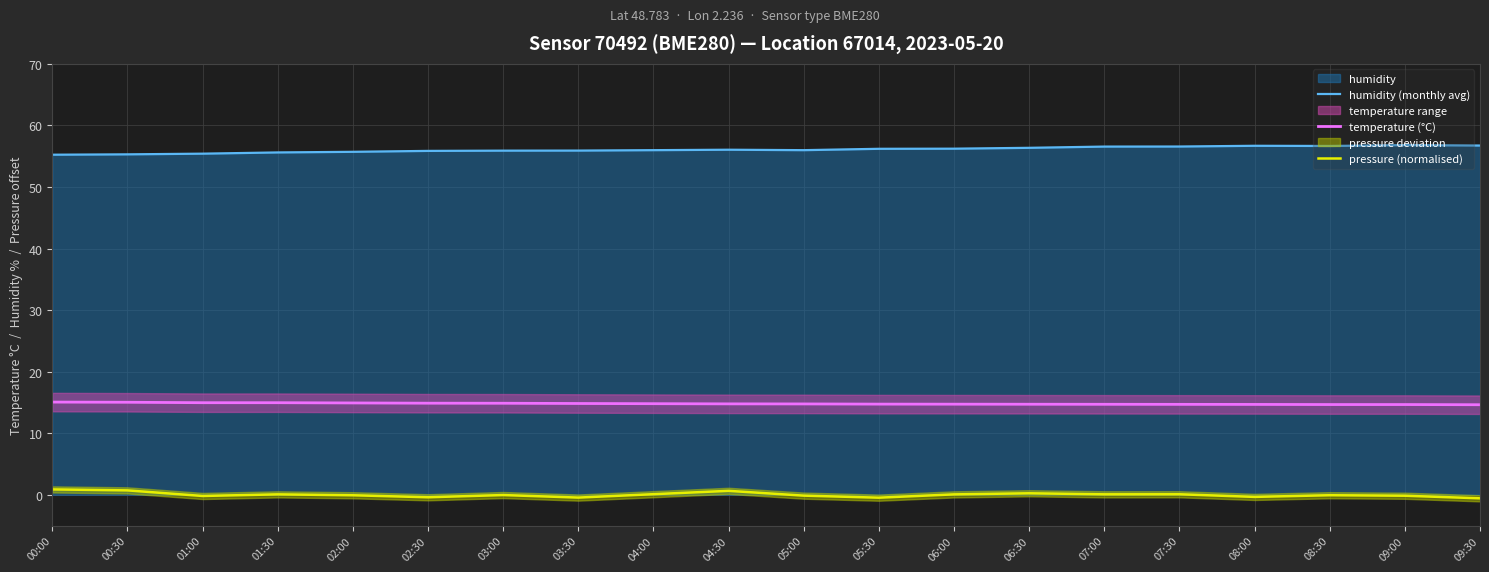

The value of pressure (normalised) at 06:00 is 0.1. True or false?

True